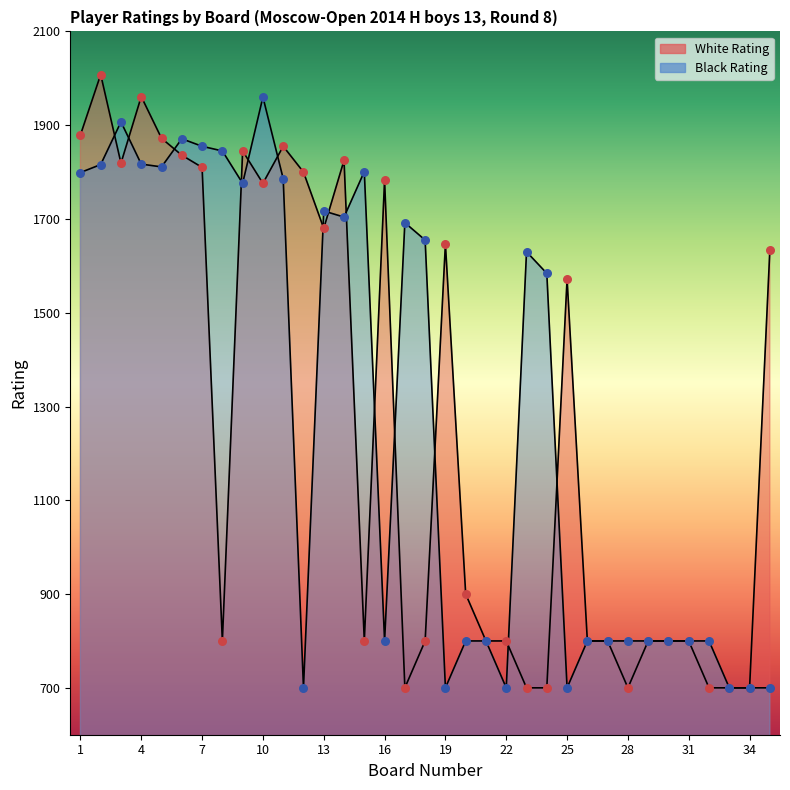

What is the total value across all series at 31?

1600